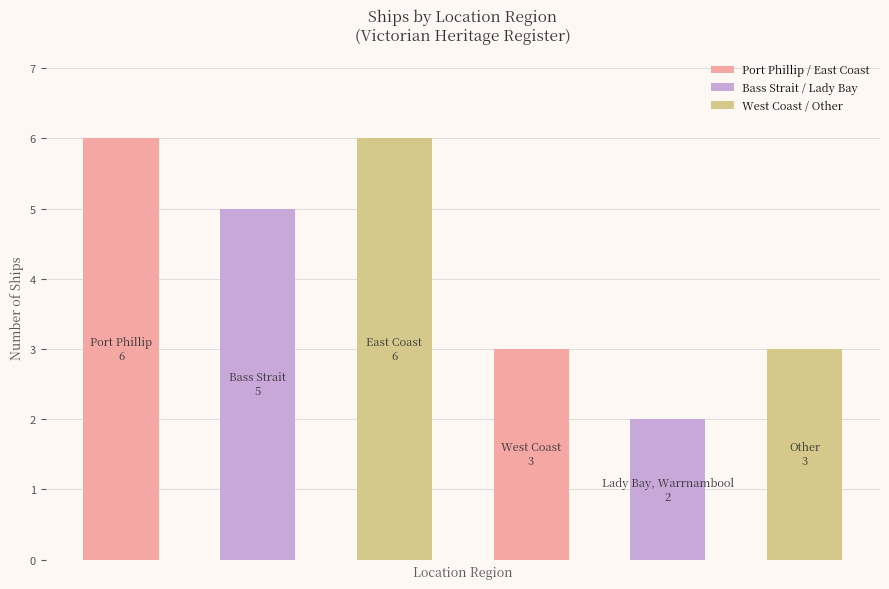

What is the maximum value shown in the chart?

6